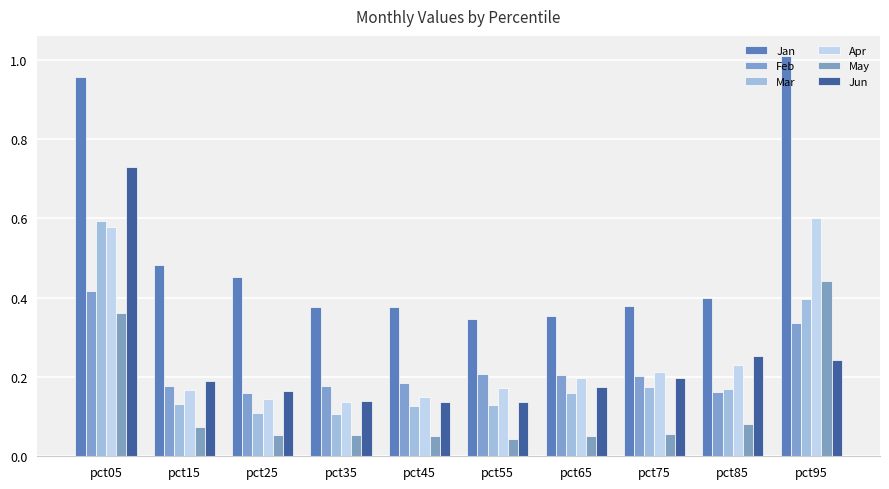

How many categories are shown in the chart?

10